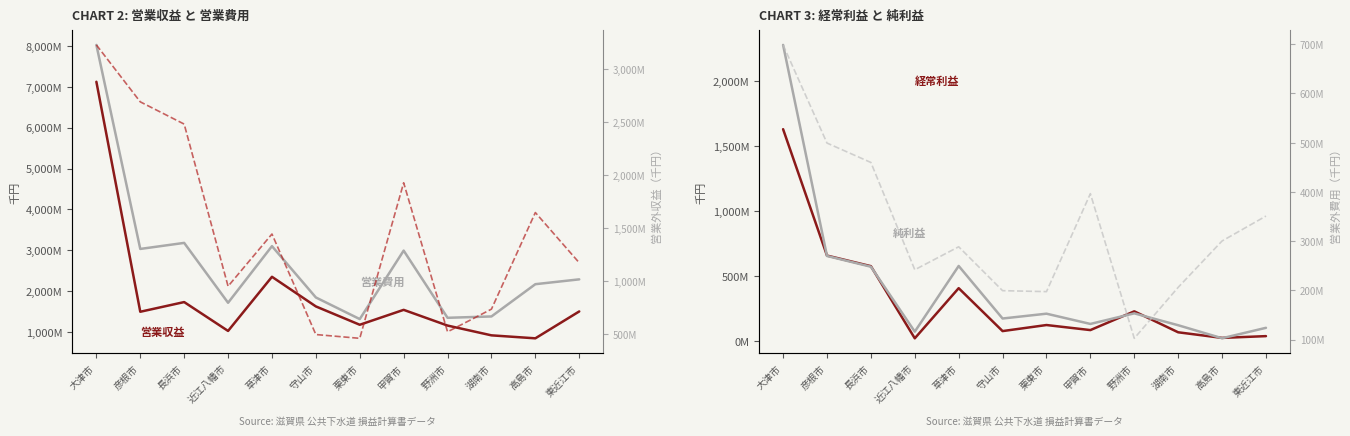

At which category does 営業費用 reach its first local peak?

長浜市